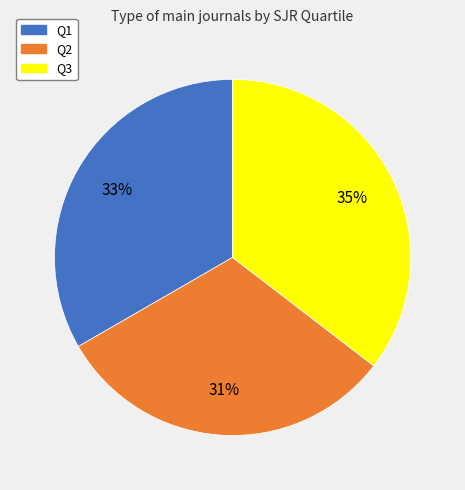

Combined, do Q3 and Q2 account for over 50%?

Yes